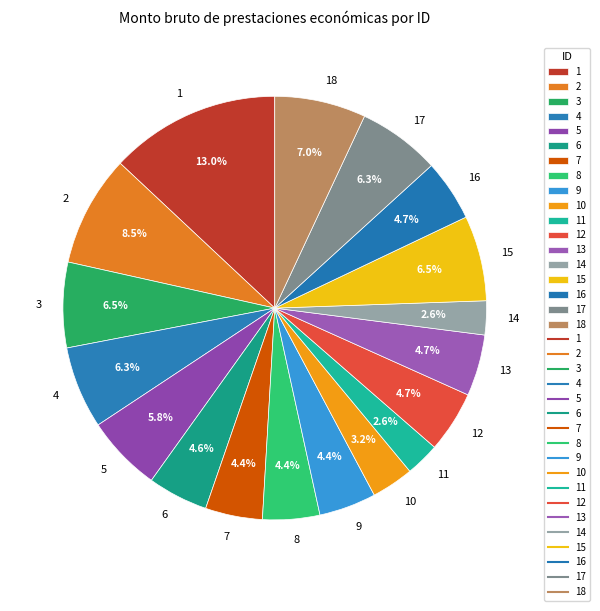

Does any single category account for the majority?

No